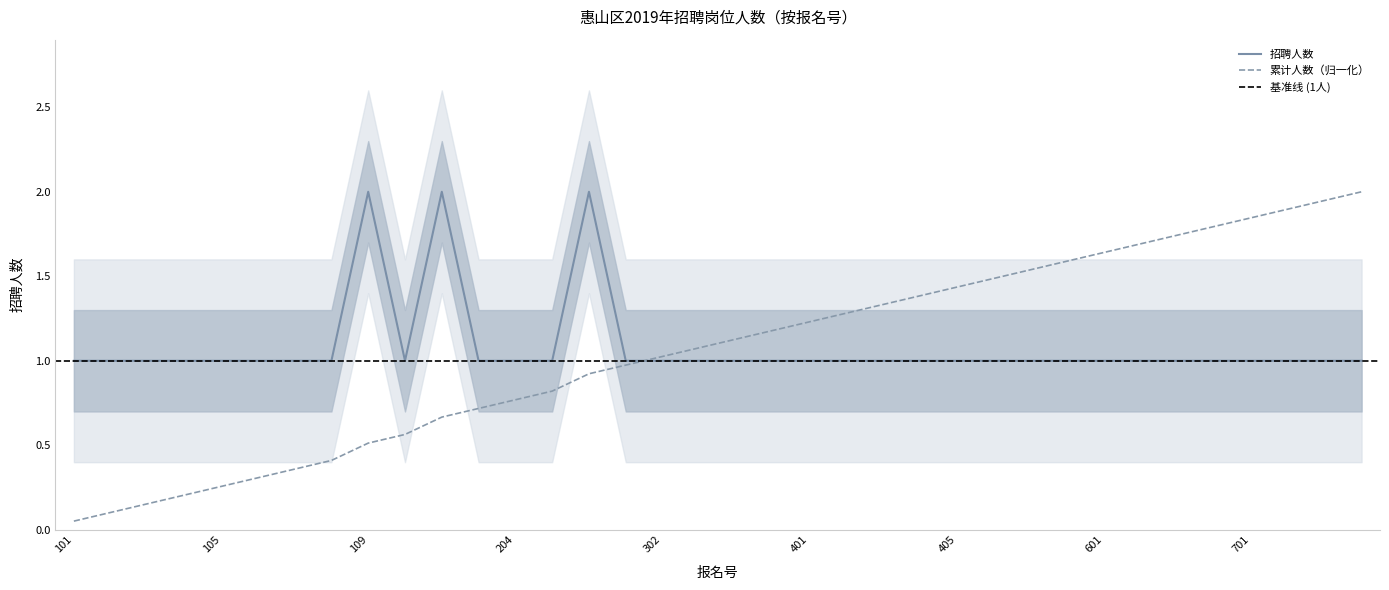

Which series has the largest total across all categories?

招聘人数